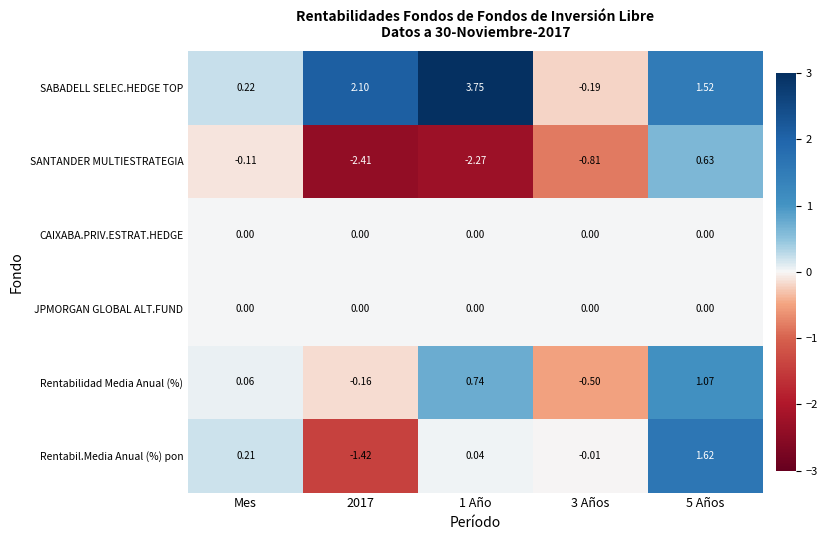

Which series has the largest range (max minus min)?

SABADELL SELEC.HEDGE TOP